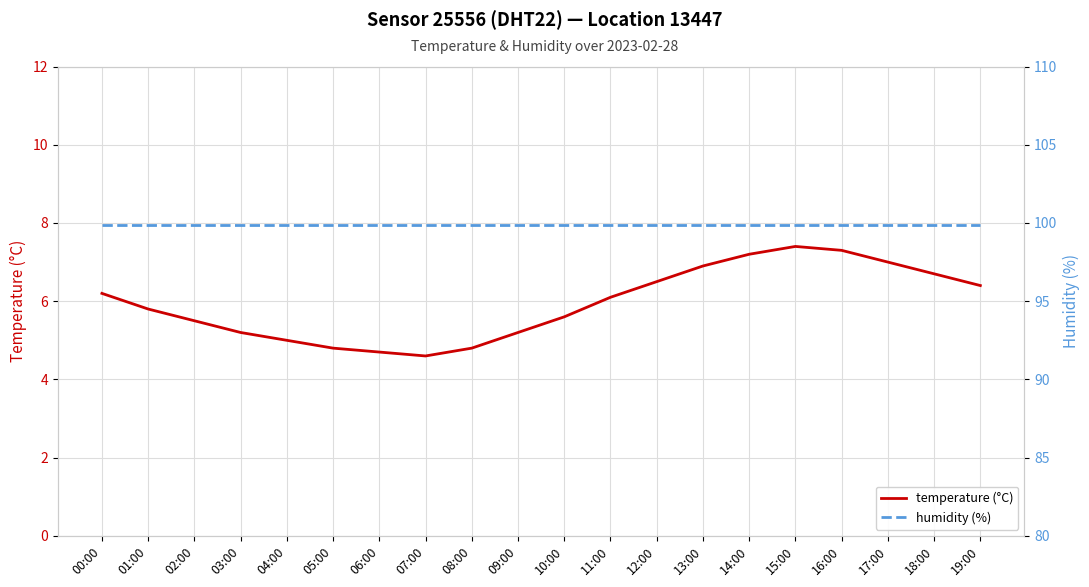

Rank the categories by temperature (°C) value from highest to lowest.

15:00, 16:00, 14:00, 17:00, 13:00, 18:00, 12:00, 19:00, 00:00, 11:00, 01:00, 10:00, 02:00, 03:00, 09:00, 04:00, 05:00, 08:00, 06:00, 07:00